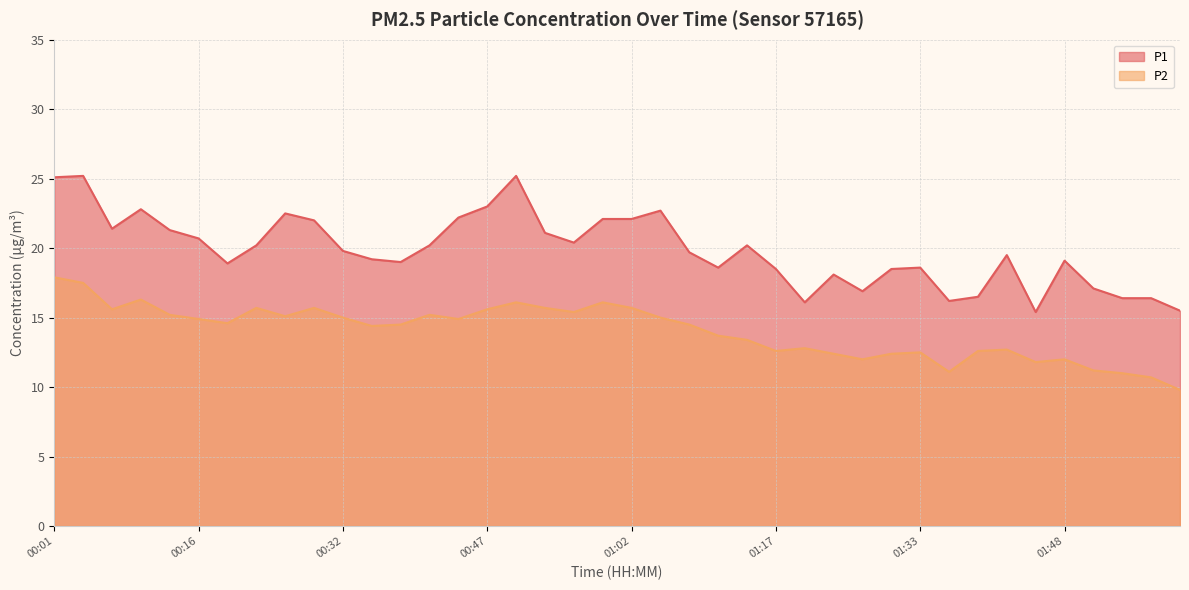

Reading right to left, transcribe all the data shown in this chart.

P1: 15.5	16.4	16.4	17.1	19.1	15.4	19.5	16.5	16.2	18.6	18.5	16.9	18.1	16.1	18.5	20.2	18.6	19.7	22.7	22.1	22.1	20.4	21.1	25.2	23.0	22.2	20.2	19.0	19.2	19.8	22.0	22.5	20.2	18.9	20.7	21.3	22.8	21.4	25.2	25.1
P2: 9.8	10.7	11.0	11.2	12.0	11.8	12.7	12.6	11.1	12.5	12.4	12.0	12.4	12.8	12.6	13.4	13.7	14.5	15.0	15.7	16.1	15.4	15.7	16.1	15.6	14.9	15.2	14.5	14.4	15.0	15.7	15.1	15.7	14.6	14.9	15.2	16.3	15.6	17.5	17.9